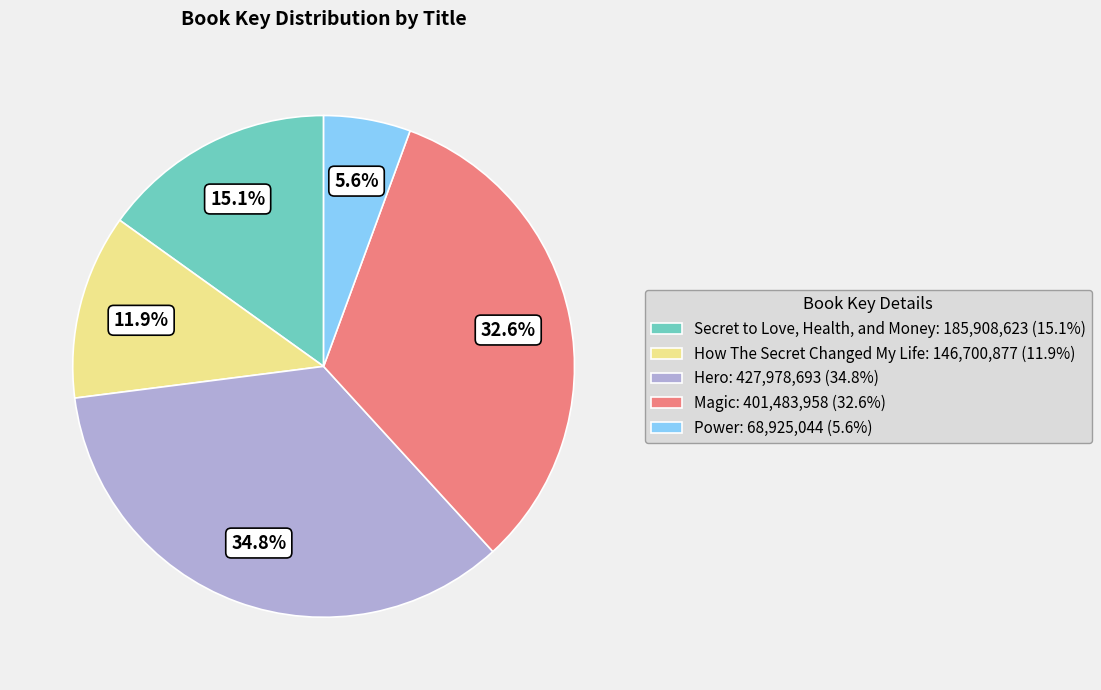

True or false: Magic accounts for 33% of the total.

True